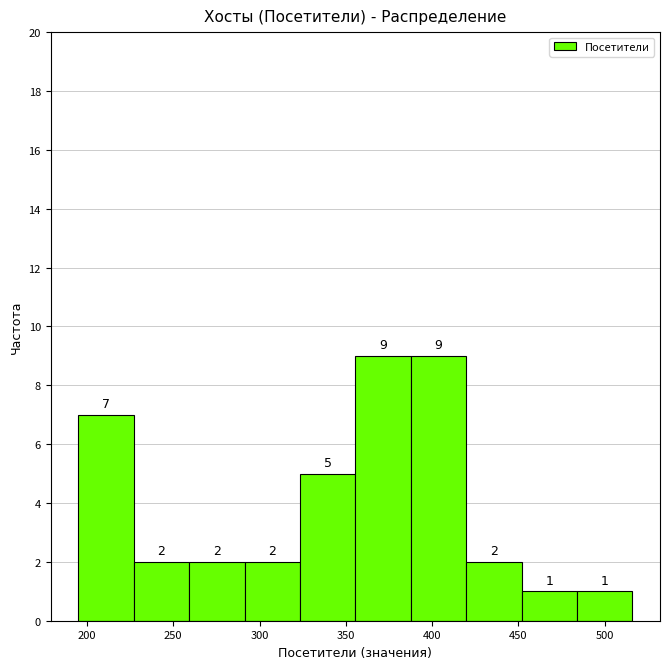

How tall is the bar that spans 390 to 420 on the x-axis? The bar edges are not printed on the chart, so give them approximately, as read against the axis.

9